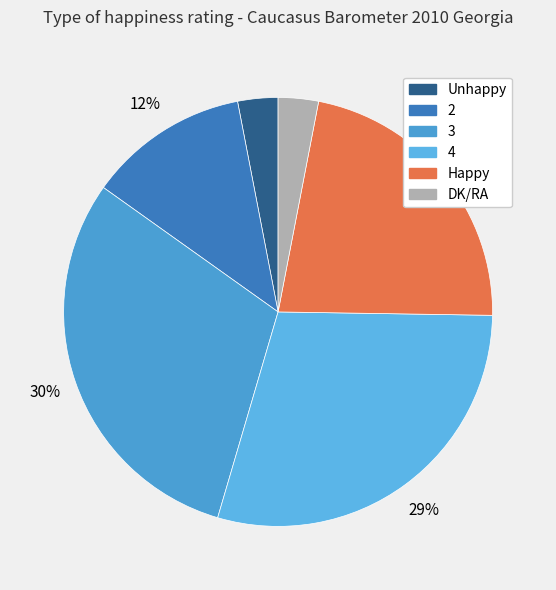

What percentage is NOT represented by 4?

70.7%